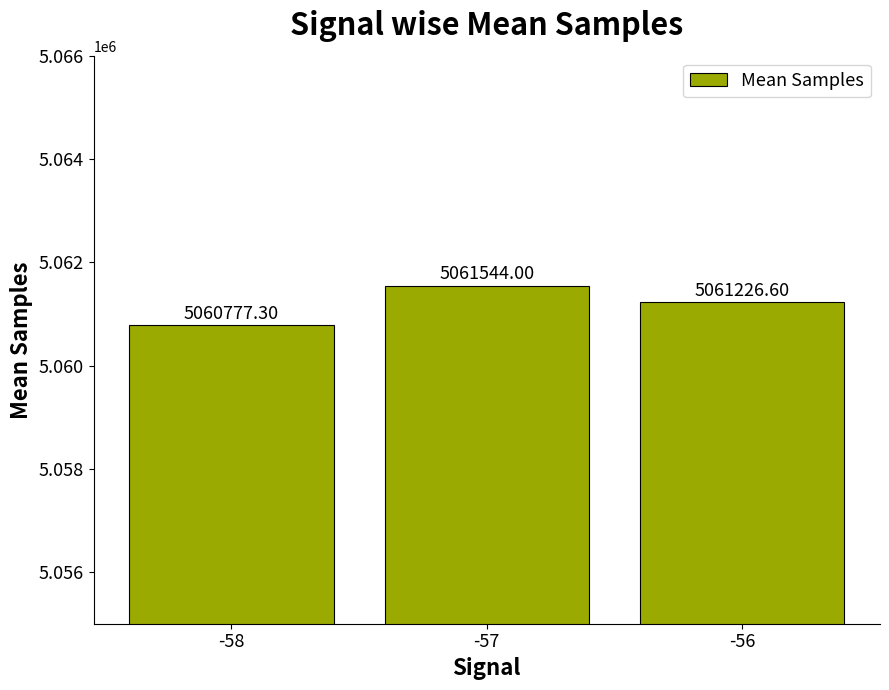

What is the difference between the values at -56 and -57?

317.4